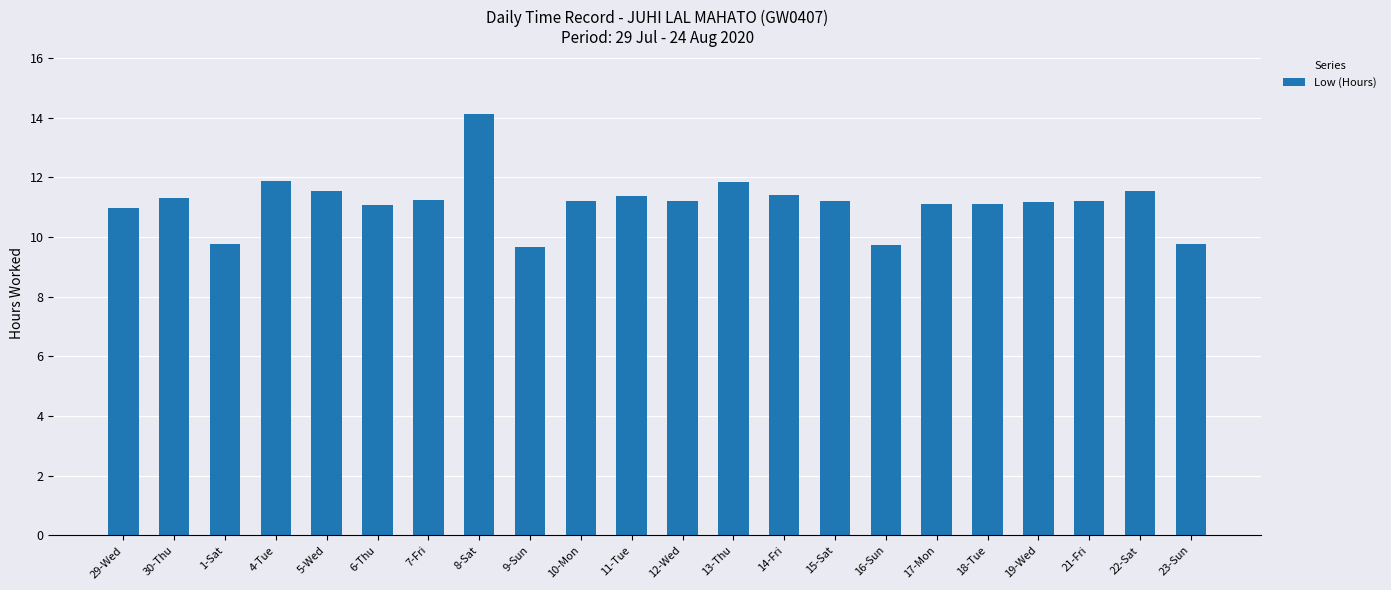

What is the sum of all values?

245.4